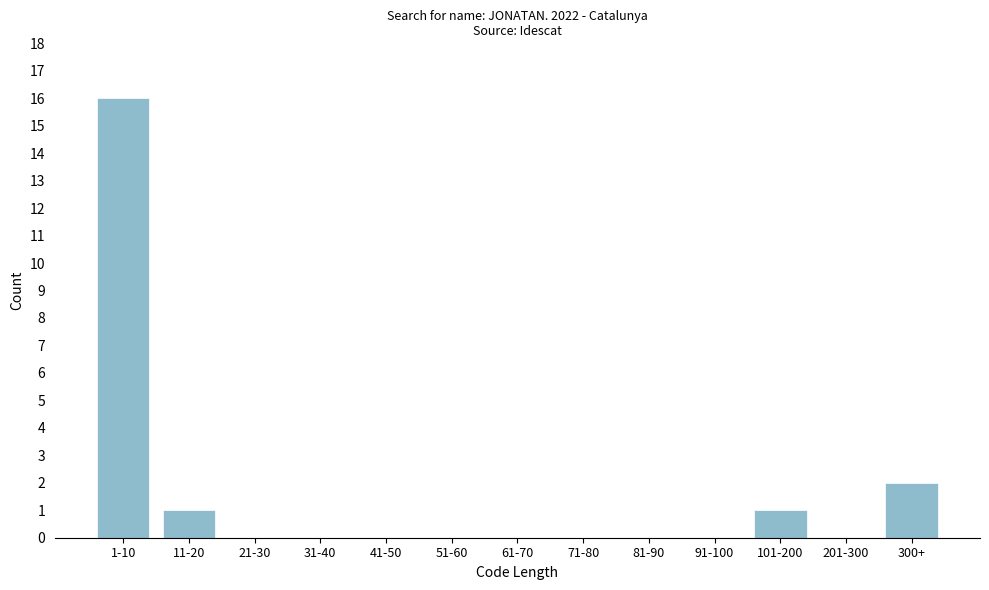

Reading left to right, transcribe all the data shown in this chart.

1-10=16	11-20=1	21-30=0	31-40=0	41-50=0	51-60=0	61-70=0	71-80=0	81-90=0	91-100=0	101-200=1	201-300=0	300+=2